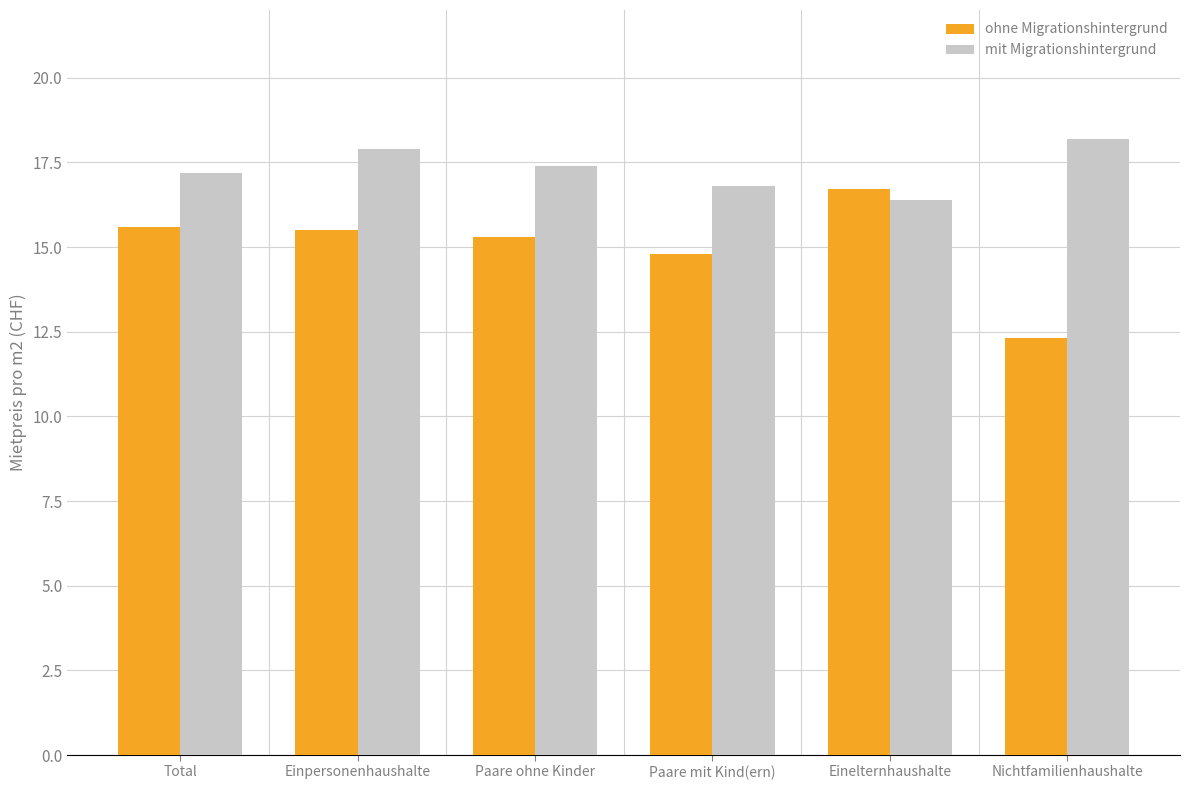

List the labels in order of mit Migrationshintergrund value, largest first.

Nichtfamilienhaushalte, Einpersonenhaushalte, Paare ohne Kinder, Total, Paare mit Kind(ern), Einelternhaushalte